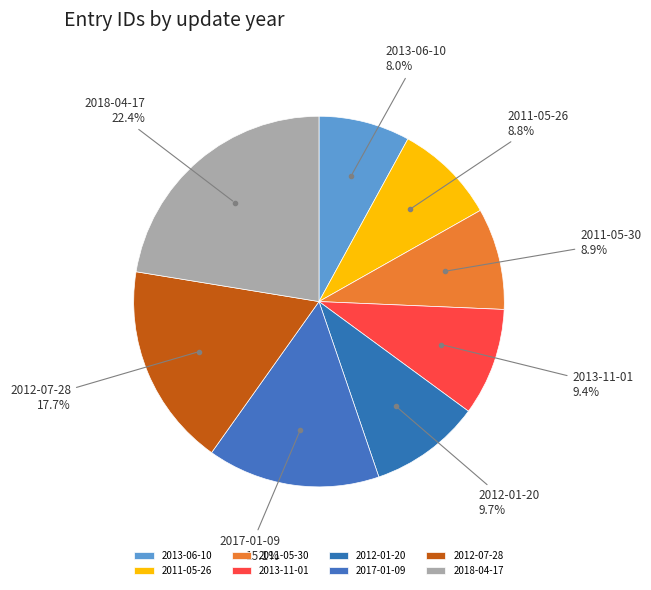

What is the total percentage of 2012-07-28 and 2013-11-01?

27.1%